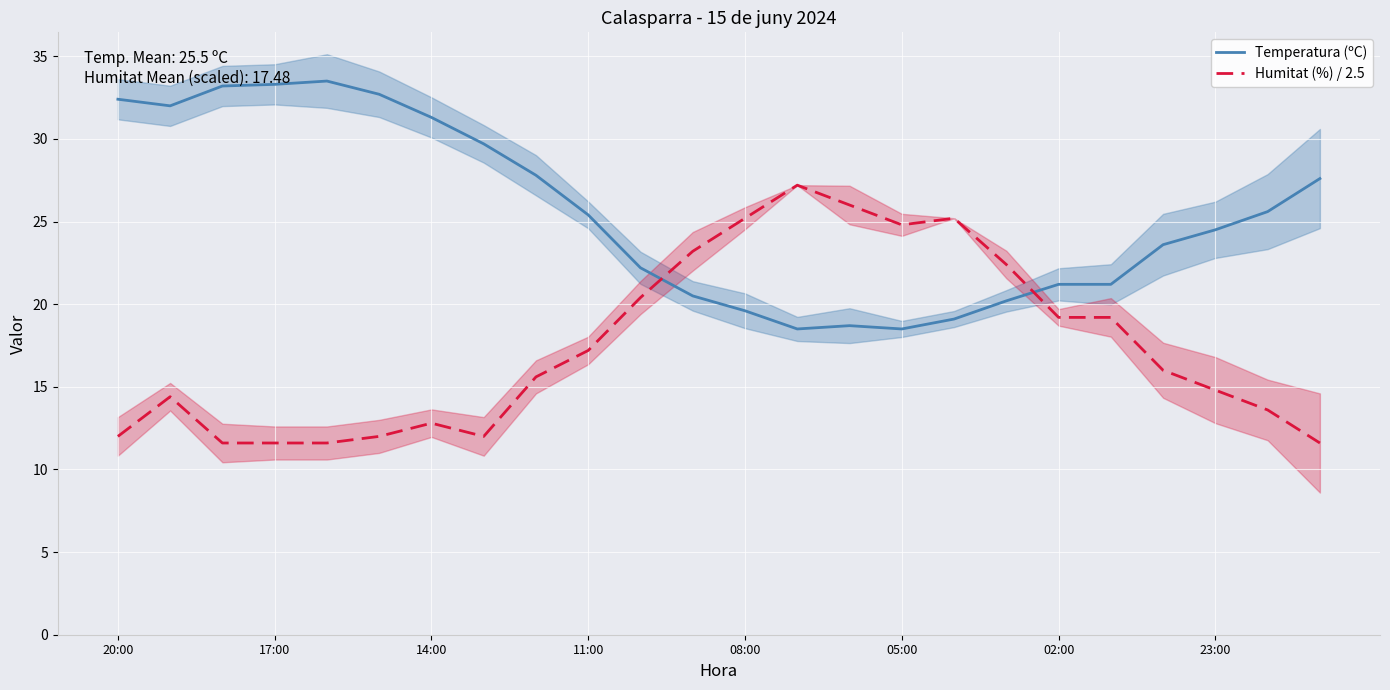

At 19, list the series in order from largest to smallest.

Temperatura (ºC), Humitat (%) / 2.5